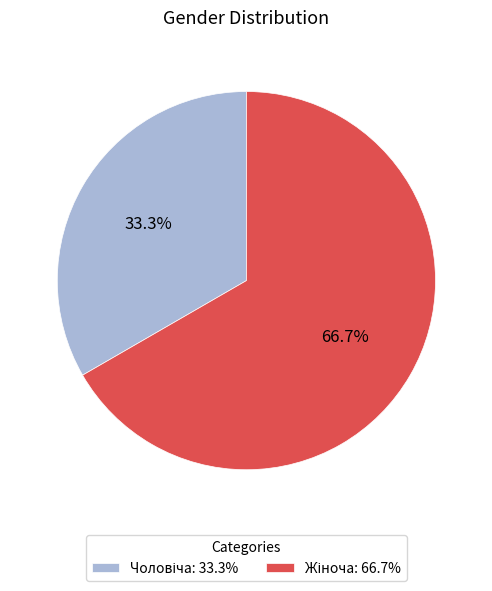

Does any single category account for the majority?

Yes